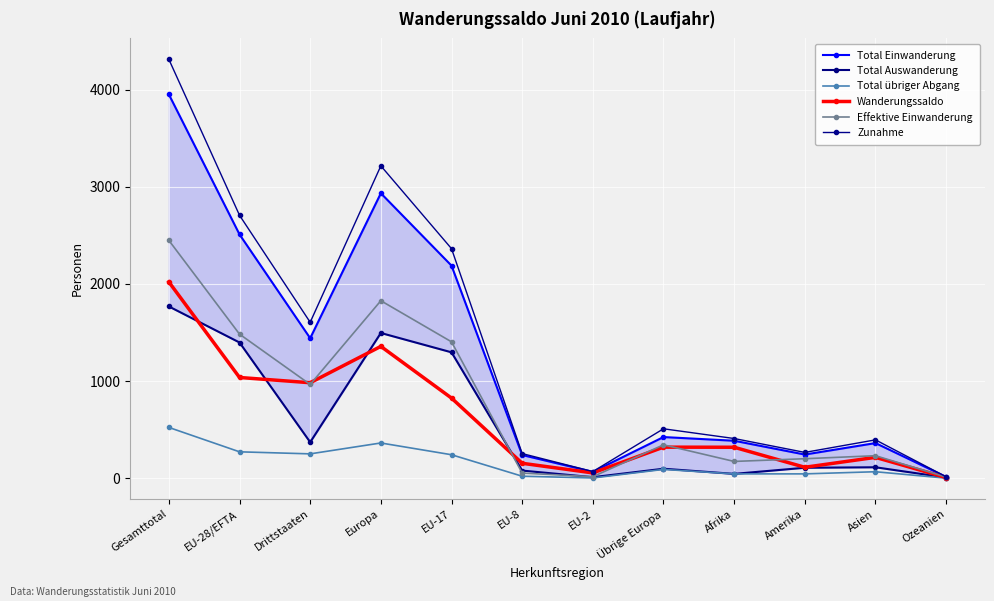

Reading right to left, transcribe all the data shown in this chart.

Total Einwanderung: 14	362	244	386	424	66	239	2188	2933	1441	2509	3950
Total Auswanderung: 7	113	108	45	98	11	79	1296	1495	371	1397	1768
Total übriger Abgang: 1	67	45	45	91	3	21	242	363	251	272	523
Wanderungssaldo: 7	215	113	319	320	55	154	825	1357	983	1037	2020
Effektive Einwanderung: 12	232	201	173	344	16	53	1404	1827	965	1483	2448
Zunahme: 15	395	266	409	509	69	254	2363	3215	1605	2706	4311